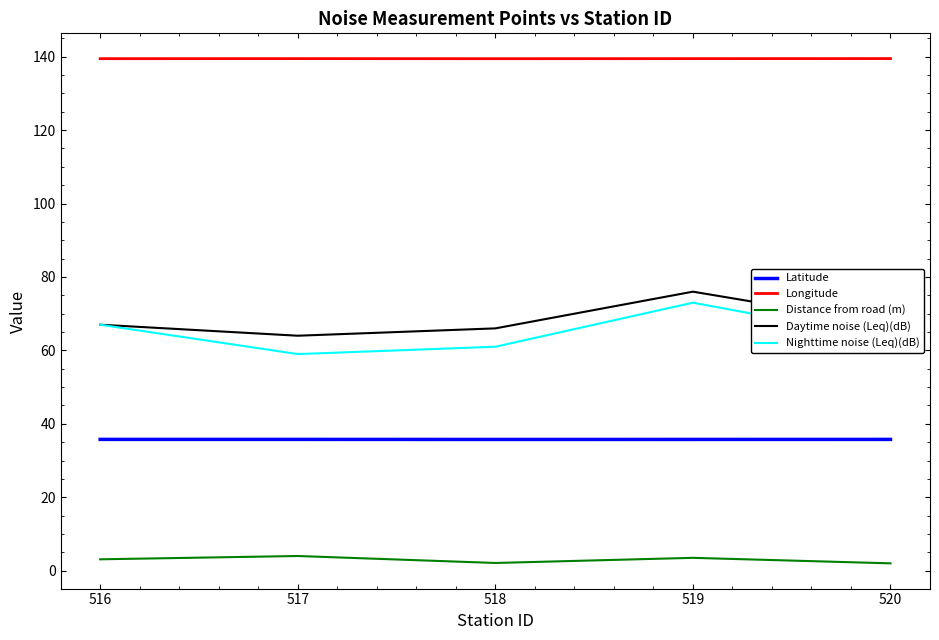

True or false: Distance from road (m) and Longitude intersect in this chart.

False